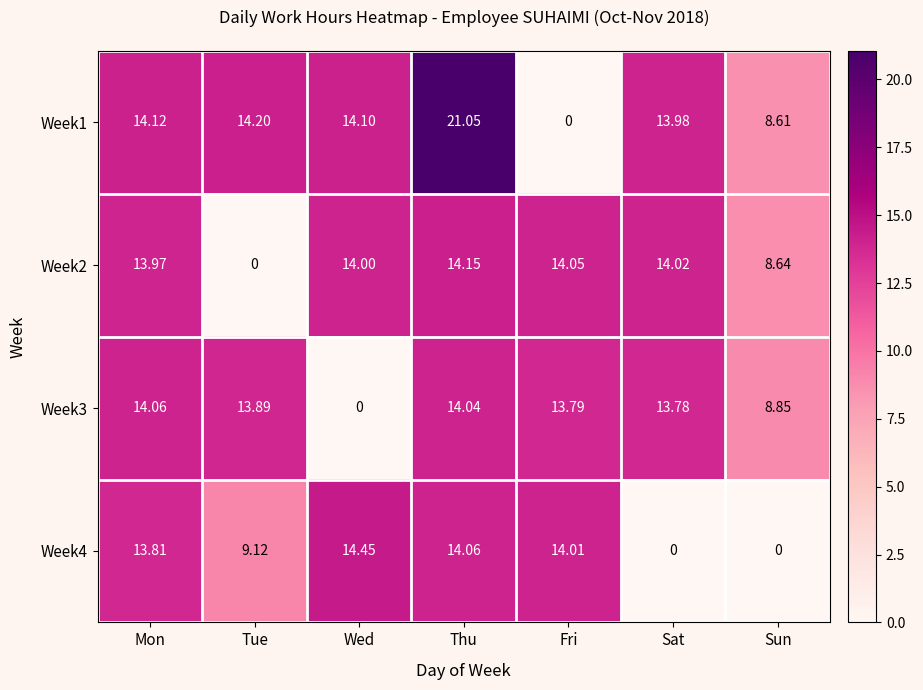

List the labels in order of Week1 value, smallest first.

Fri, Sun, Sat, Wed, Mon, Tue, Thu